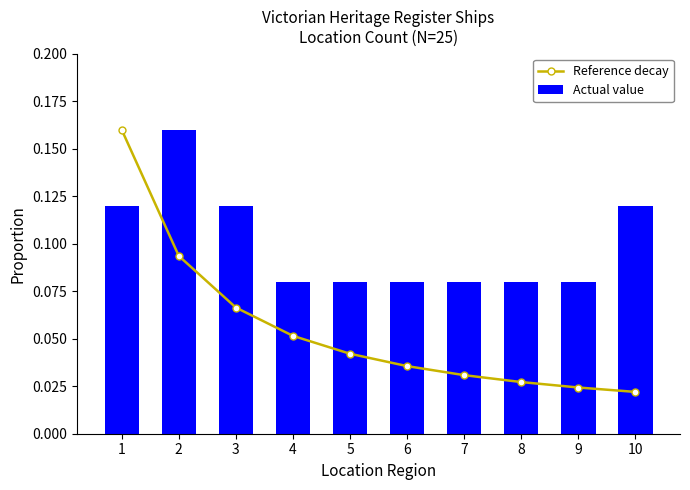

Rank the series at 10 from highest to lowest value.

Actual value, Reference decay